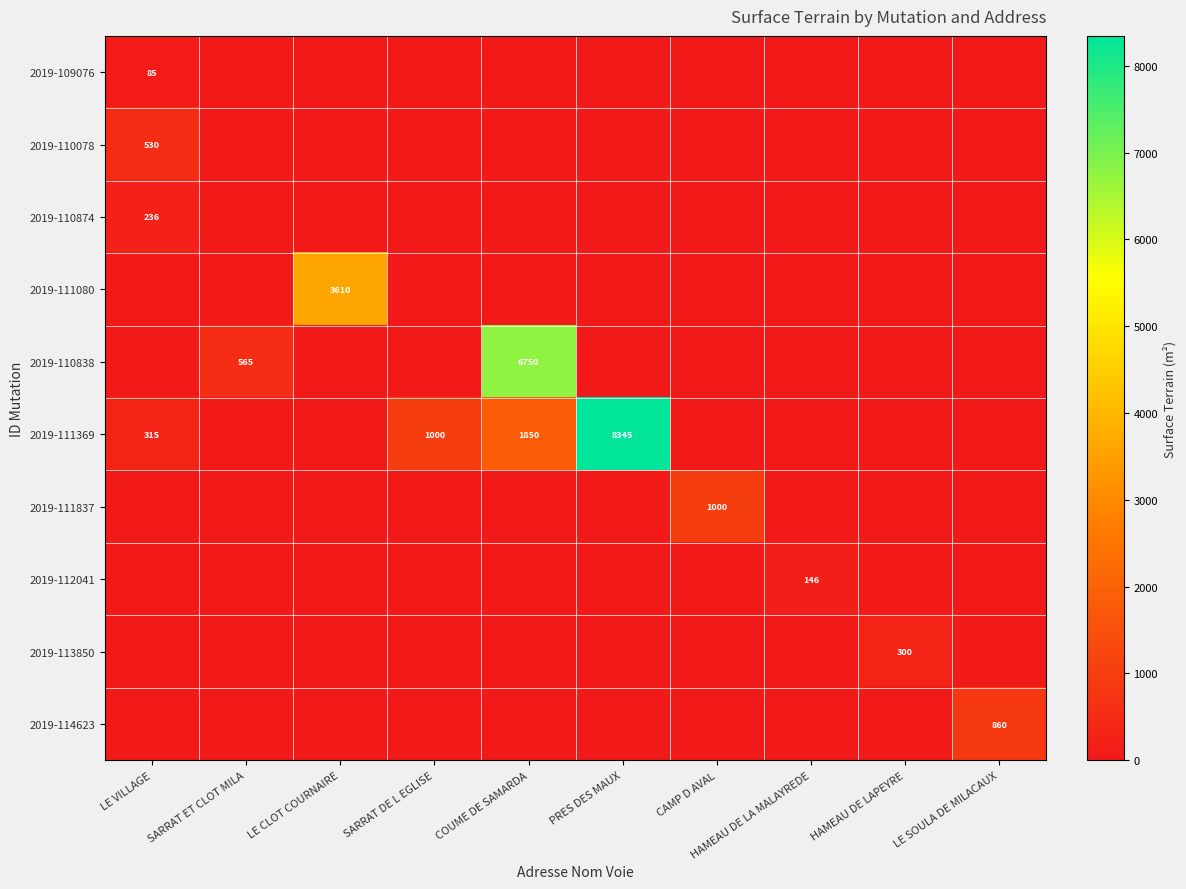

What is the maximum value shown in the chart?

8345